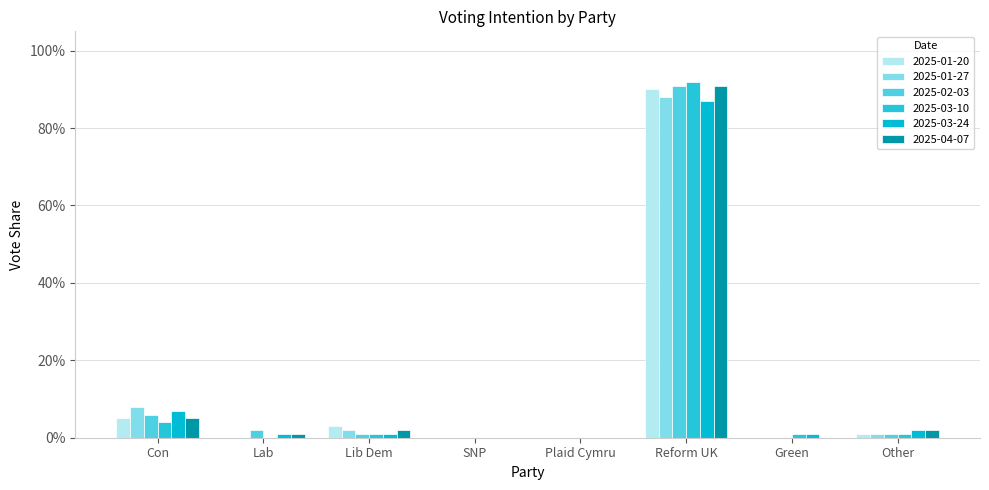

What is the label of the 2nd bar from the right?

Green